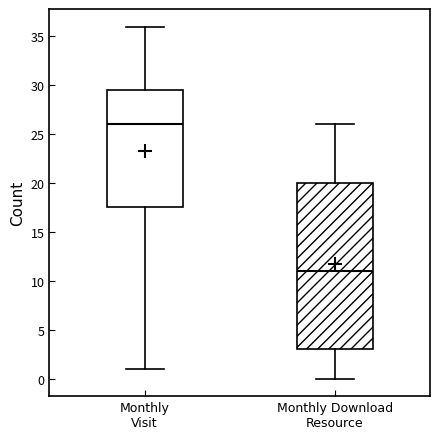

Where is the lower edge of the box for Monthly Visit on the y-axis? The values are not printed on the chart, so give them approximately, as read against the axis.

17.5